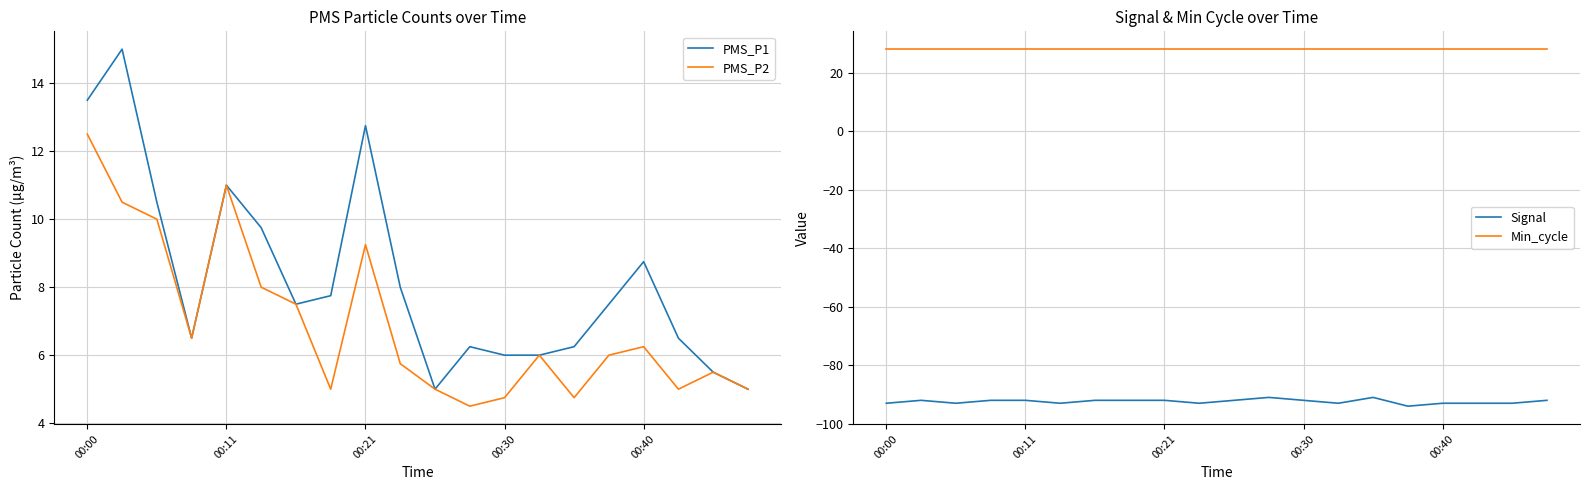

What is the difference between the maximum and minimum values in the Signal series?

3